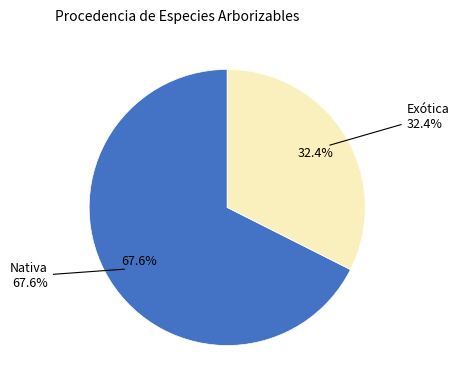

What percentage is the Exótica slice, to the nearest percent?

32%